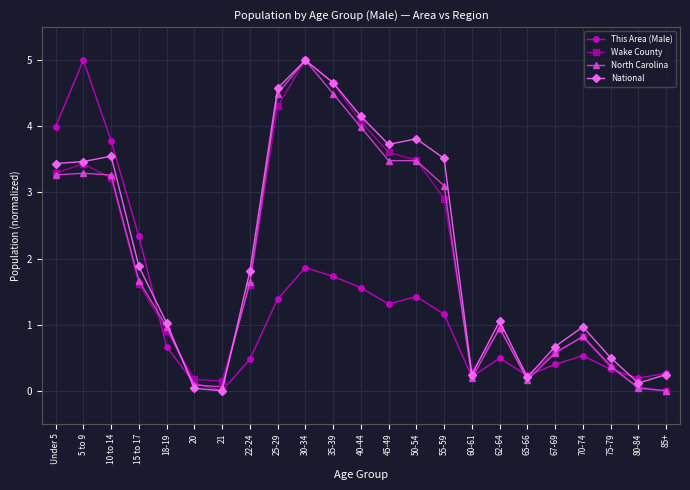

What position from the right is 35-39?

13